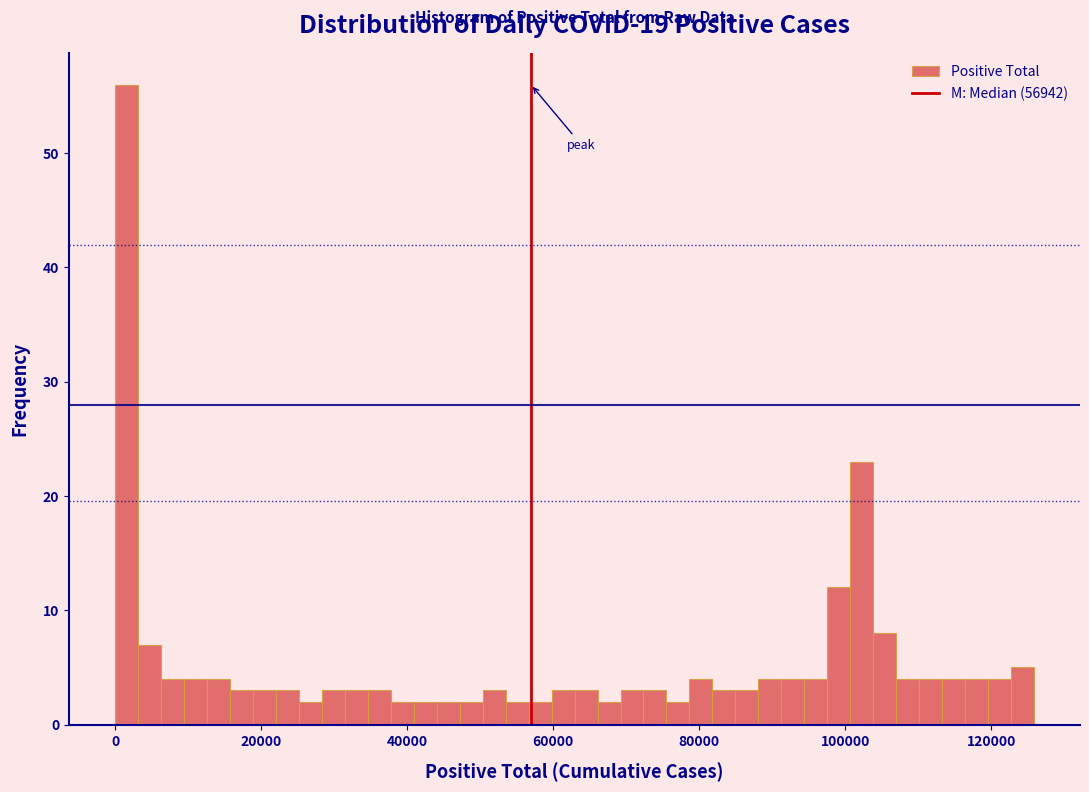

Around what value on the x-axis is the tallest bar? Give the approximate position of its centre, as read against the axis.

2000